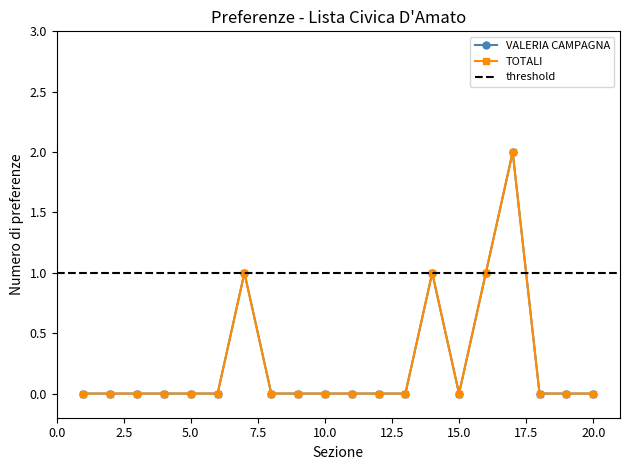

What is the sum of all VALERIA CAMPAGNA values?

5